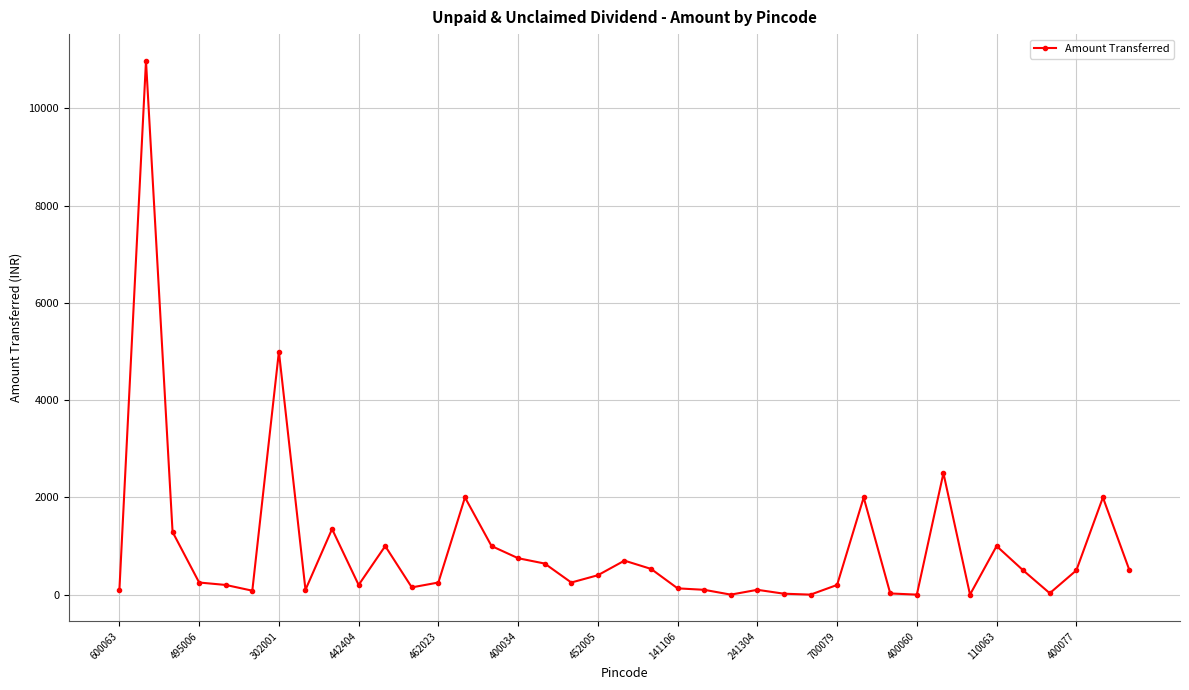

What is the difference between the maximum and second lowest values?

10979